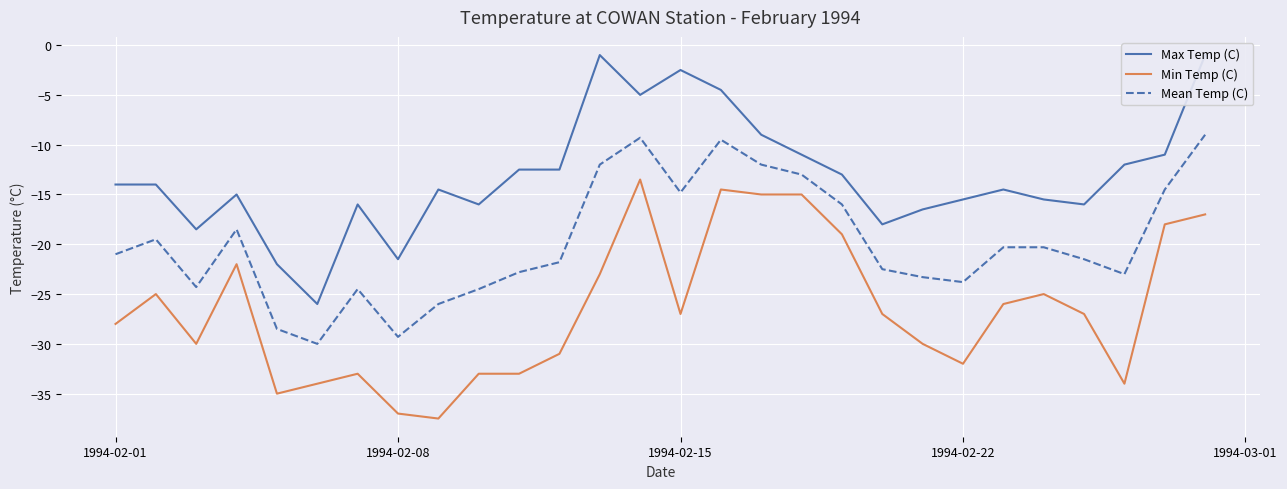

True or false: Mean Temp (C) has a value of -46.5 at 1994-02-08.

False